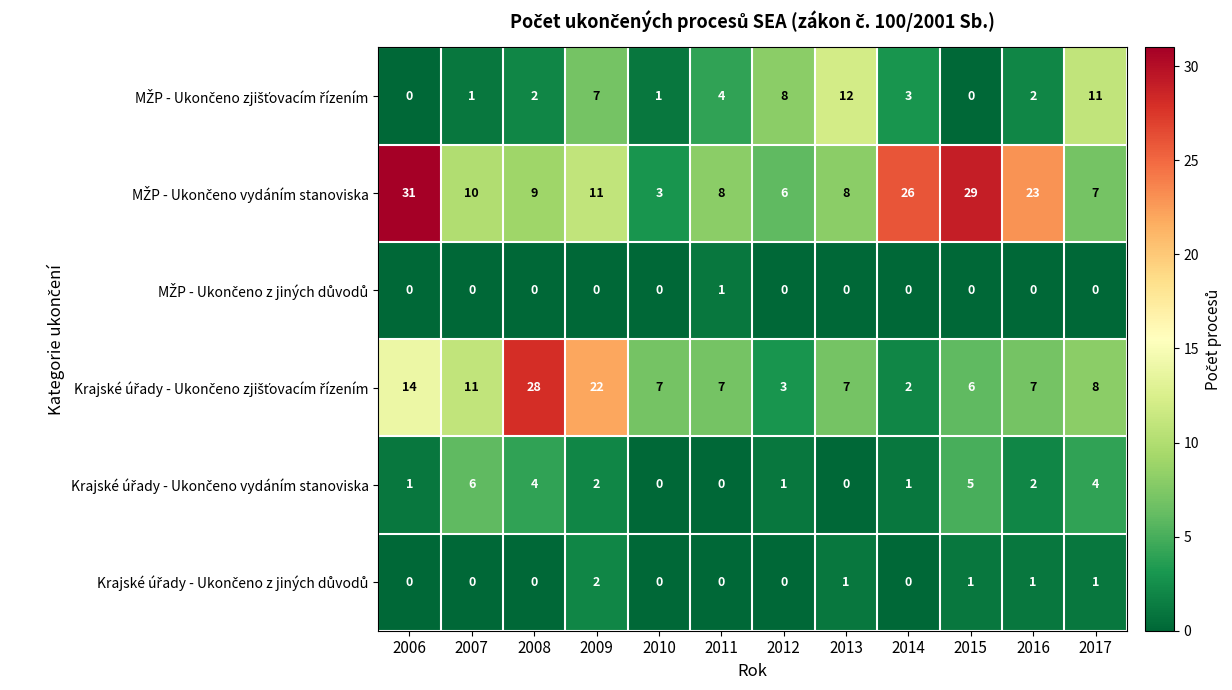

What is the maximum value shown in the chart?

31